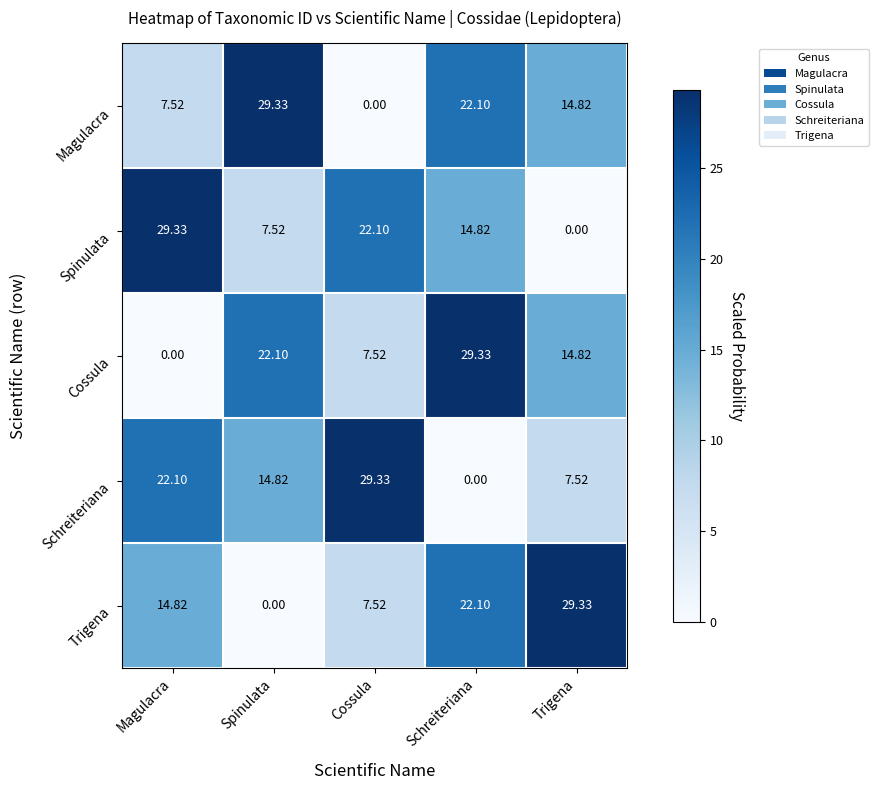

At Spinulata, list the series in order from largest to smallest.

Magulacra, Cossula, Schreiteriana, Spinulata, Trigena